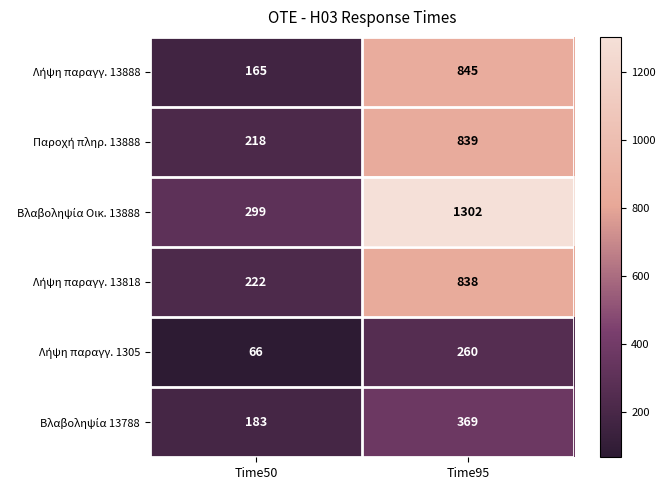

At which category is the sum across all series the highest?

Time95